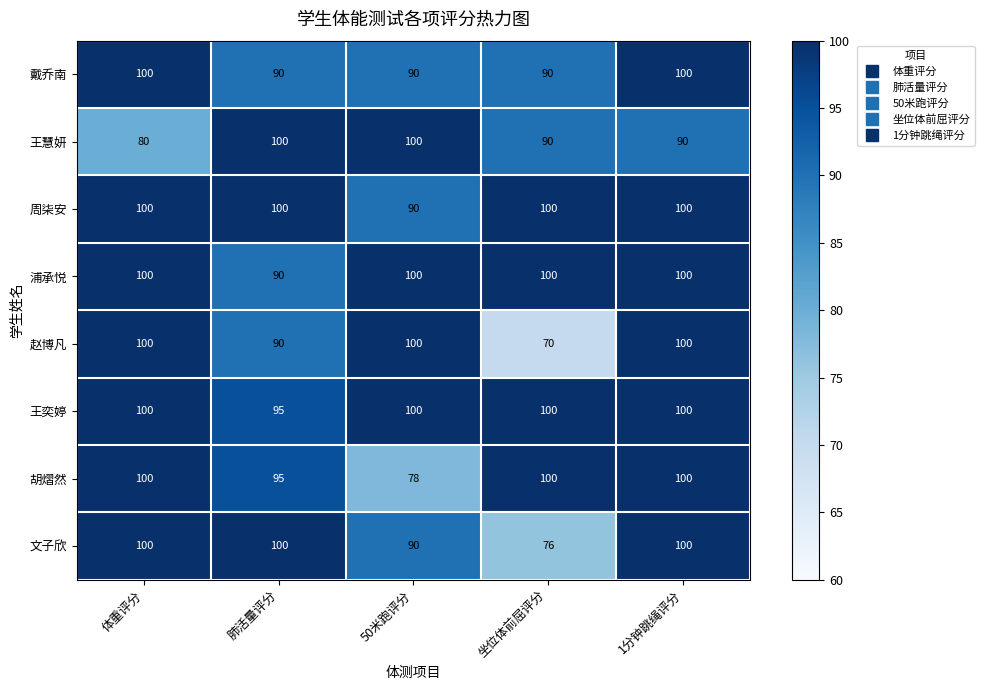

What is the spread (max minus min) of values at 50米跑评分?

22